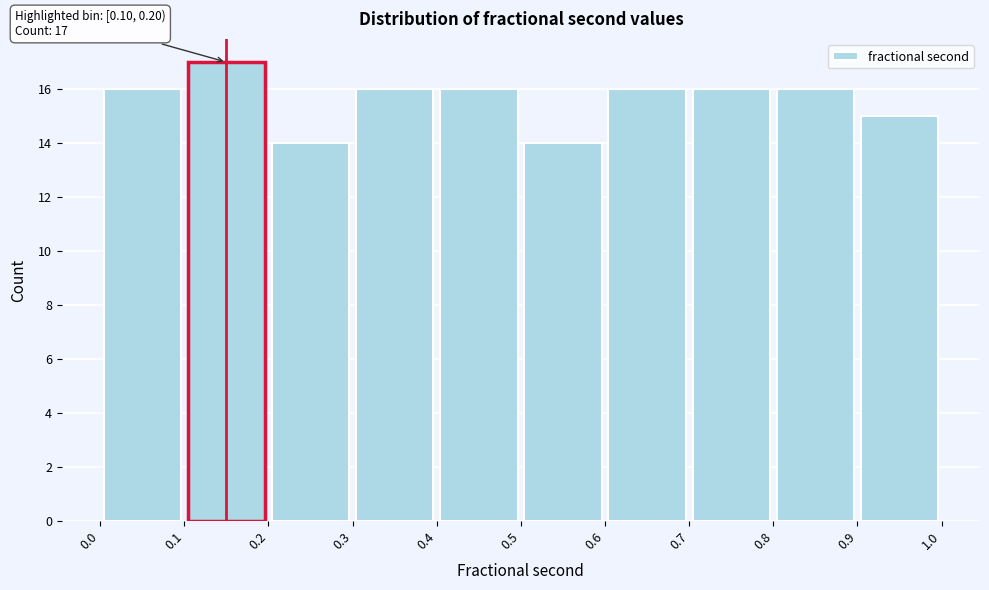

Over which range of the x-axis is the bar tallest?

0.1 to 0.2